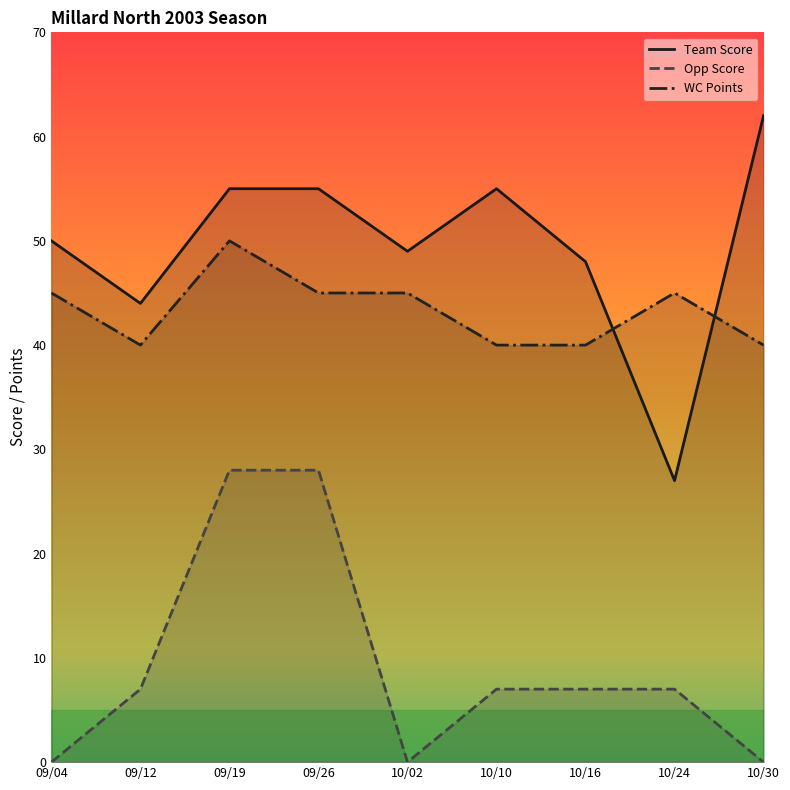

The WC Points series shows 50 at 09/19. True or false?

True